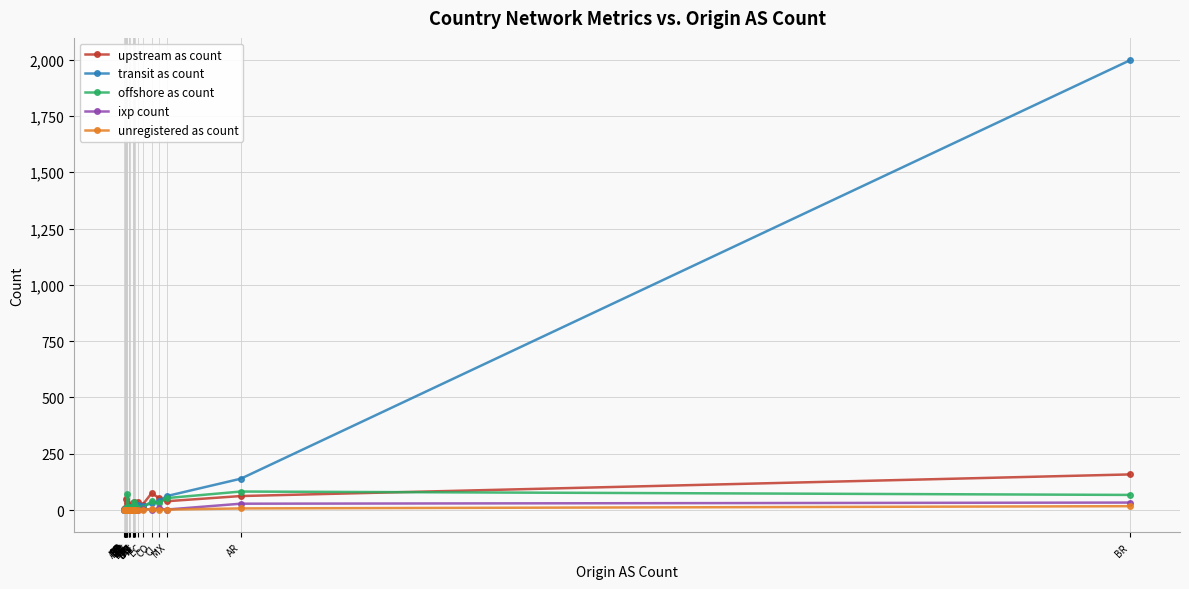

Where is the first local minimum for transit as count?

SX